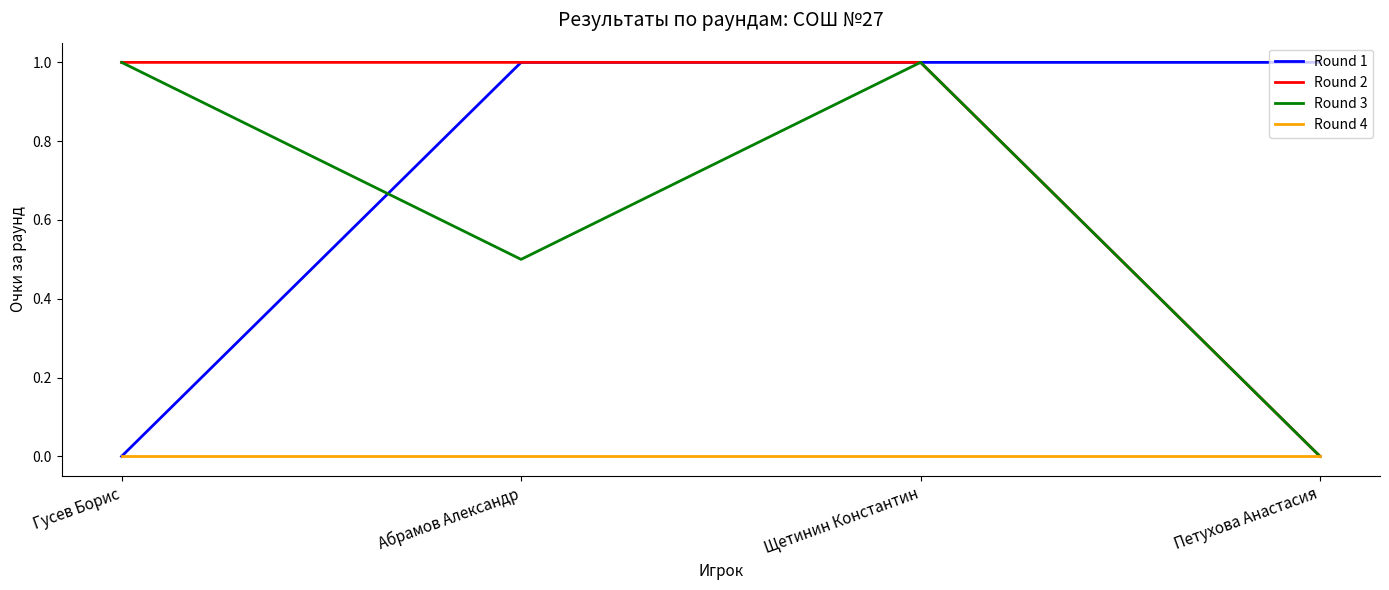

Is it true that Round 2 equals 1.0 at Щетинин Константин?

True